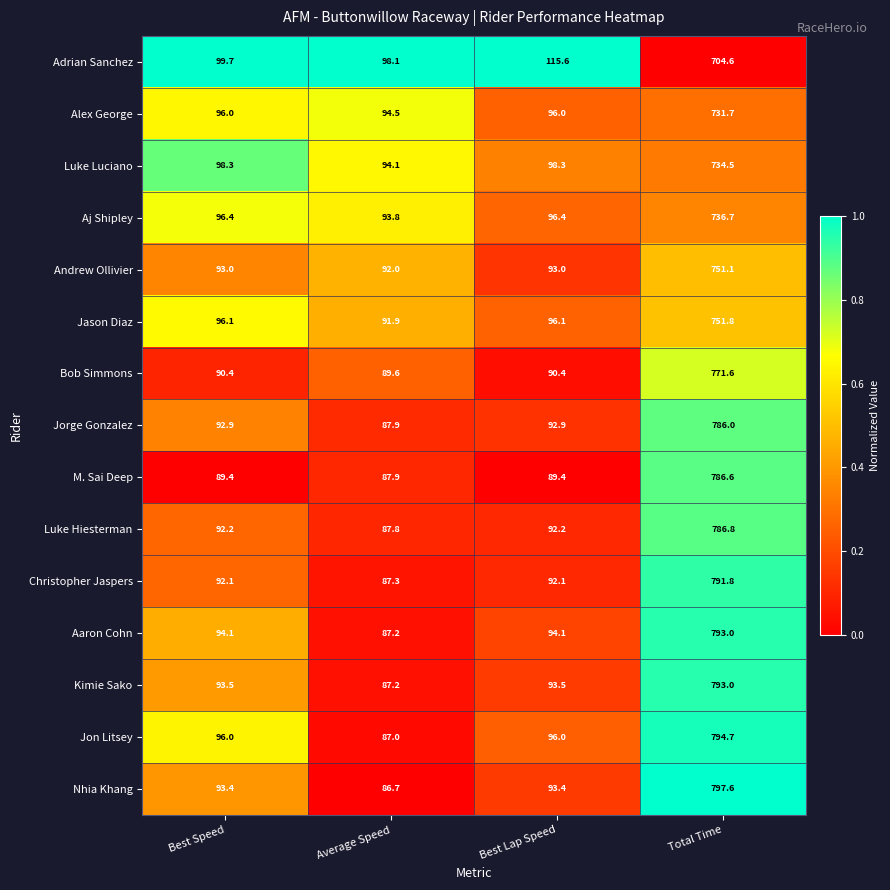

What value does the Alex George series have at Best Speed?

96.0